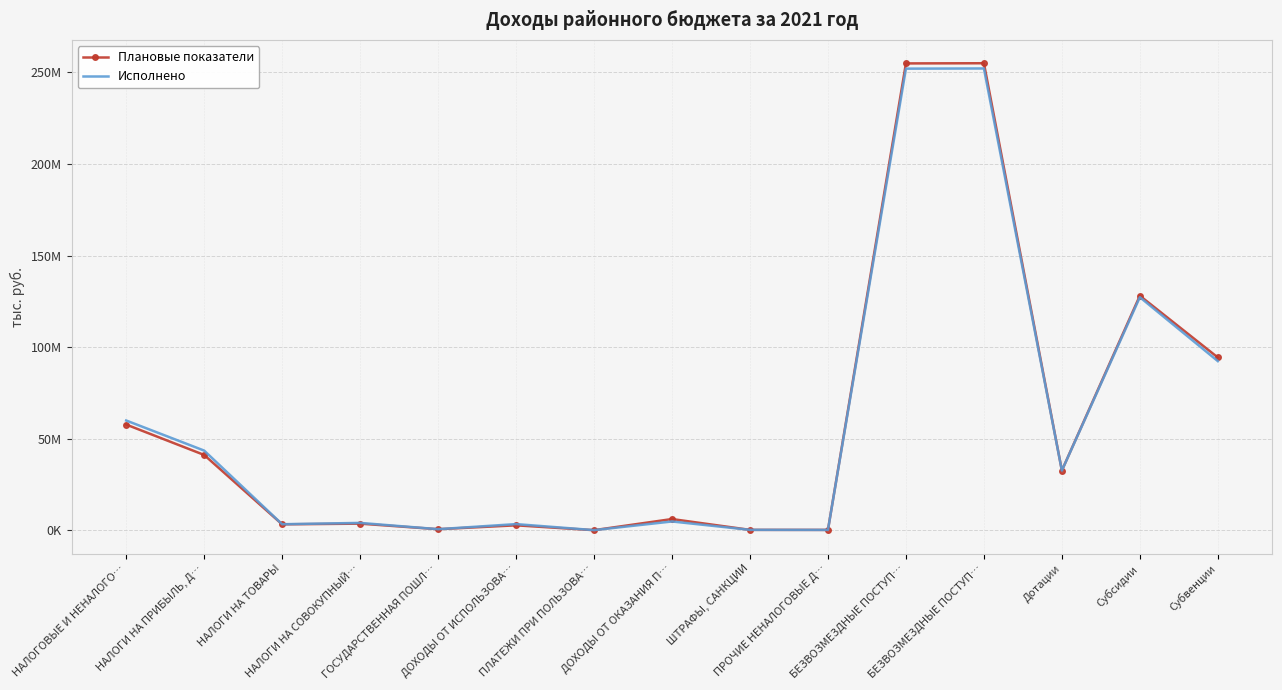

What are all the series names shown in the legend?

Плановые показатели, Исполнено